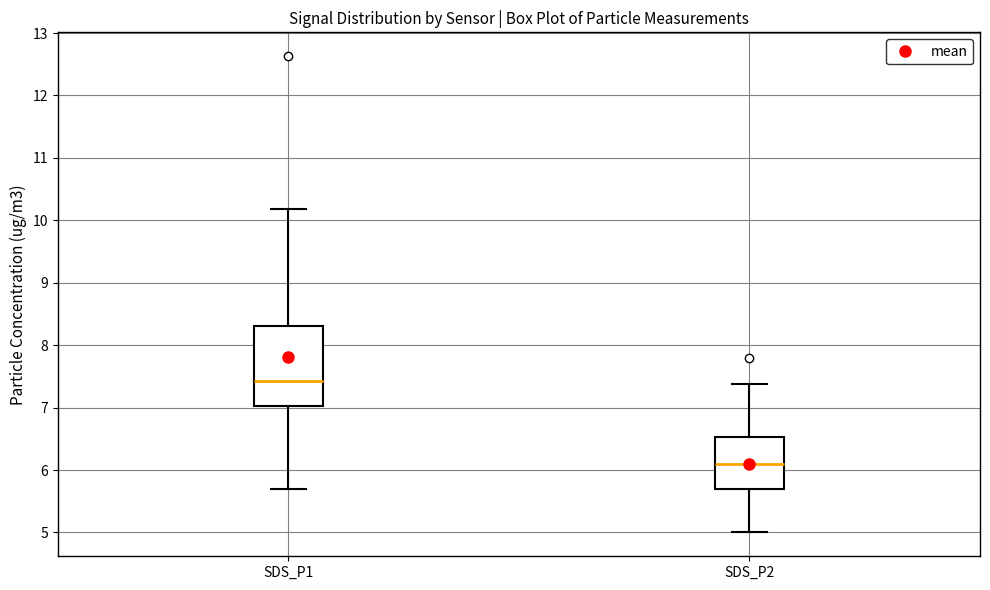

Reading left to right, transcribe this box plot: for each box, give where its median line is, the range the box spans, and where its two whiskers end, as read against the y-axis. The values are not printed on the chart, so give them approximately, as read against the axis.

SDS_P1: median 7.4, box 7.0 to 8.3, whiskers 5.7 to 10.2
SDS_P2: median 6.1, box 5.7 to 6.5, whiskers 5.0 to 7.4